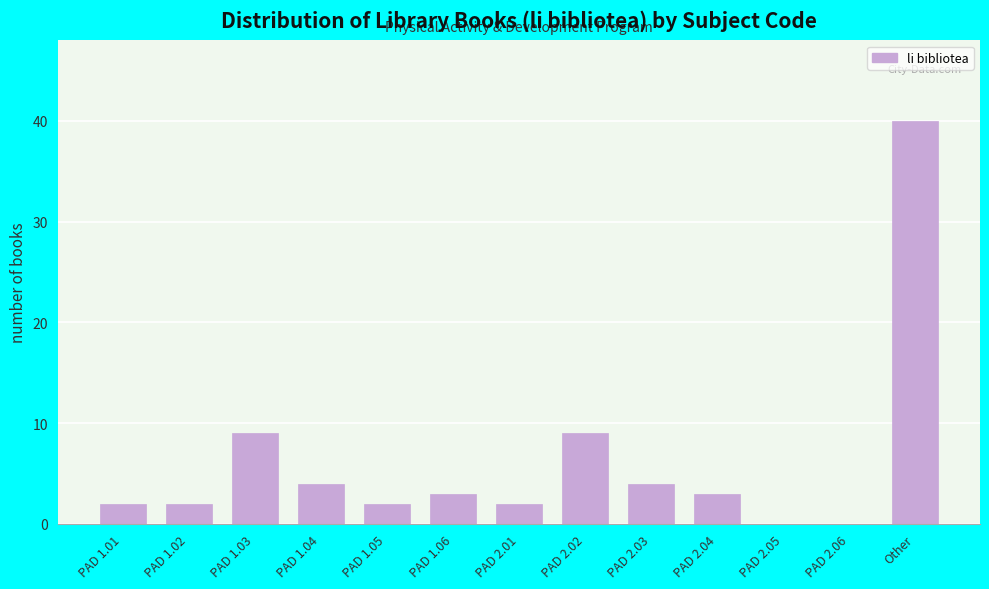

Reading left to right, transcribe all the data shown in this chart.

PAD 1.01=2	PAD 1.02=2	PAD 1.03=9	PAD 1.04=4	PAD 1.05=2	PAD 1.06=3	PAD 2.01=2	PAD 2.02=9	PAD 2.03=4	PAD 2.04=3	PAD 2.05=0	PAD 2.06=0	Other=40